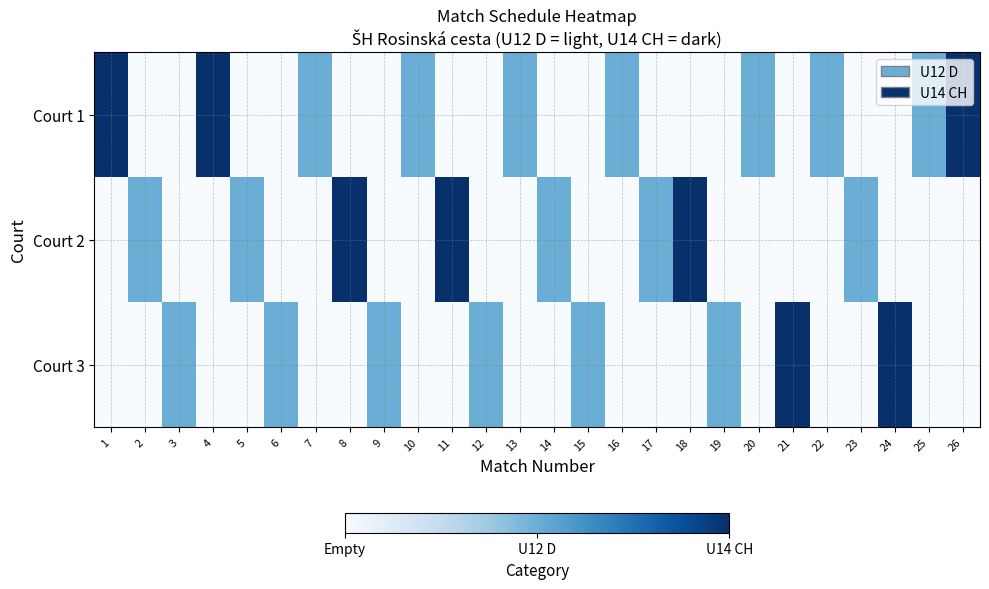

How many categories are shown in the chart?

26